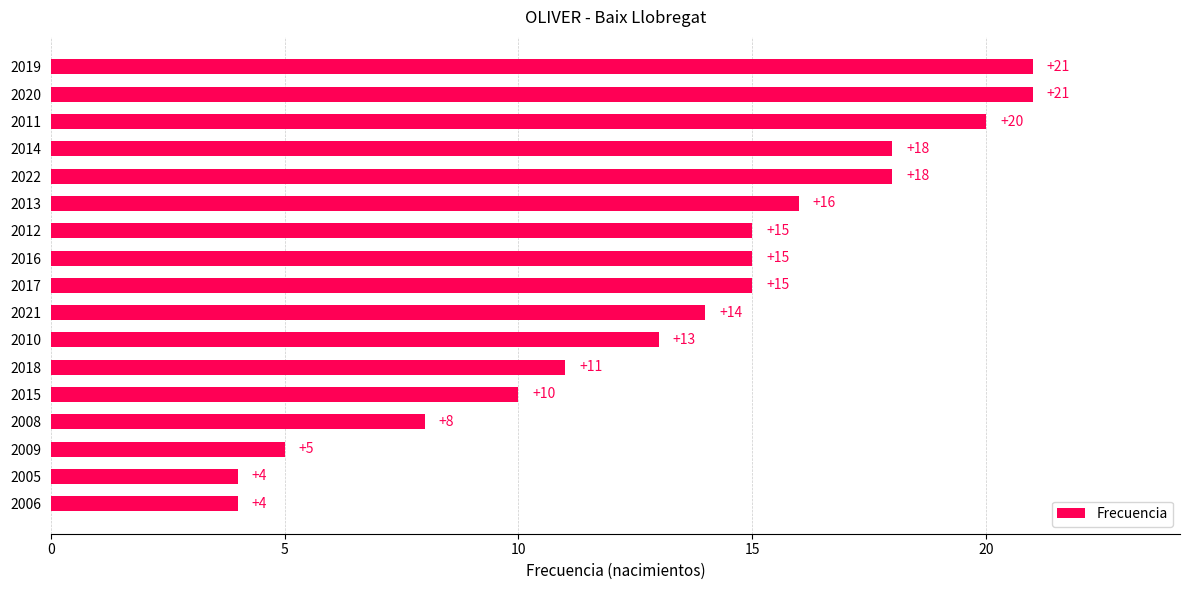

What is the difference between the values at 2005 and 2013?

12